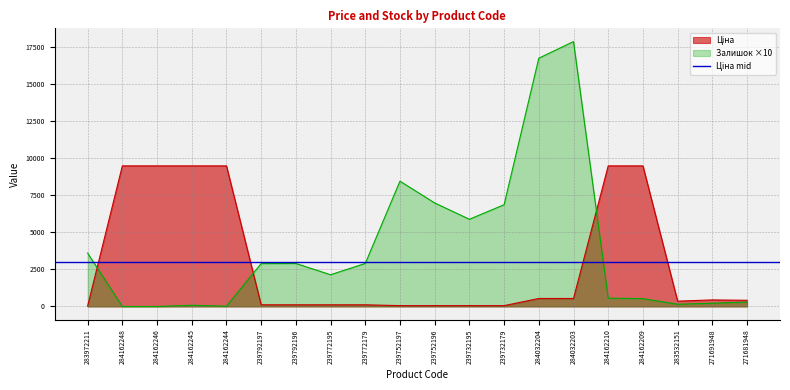

Which series has the widest spread of values?

Залишок